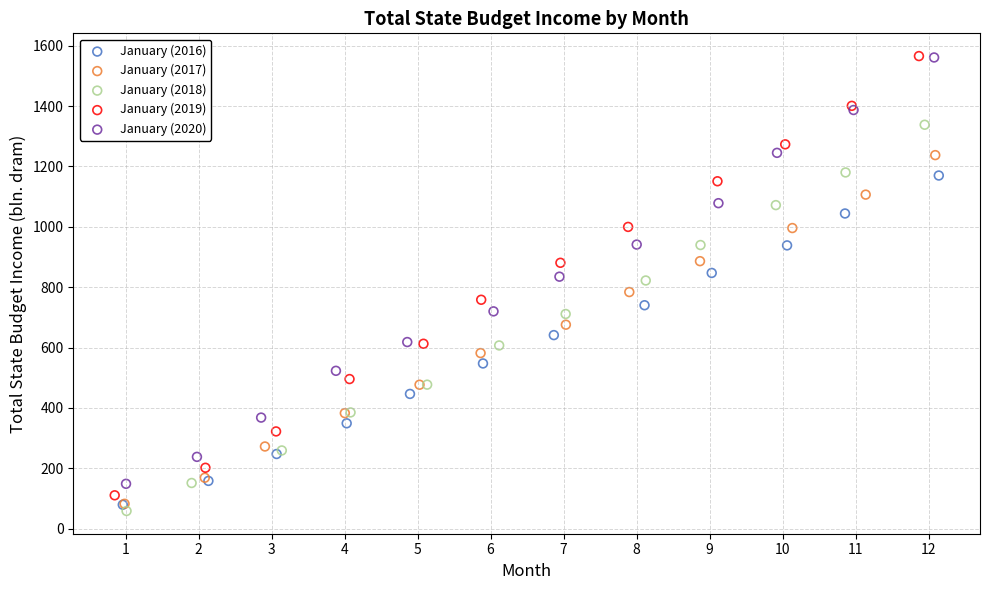

Which series has the largest Y range (max minus min)?

January (2019)